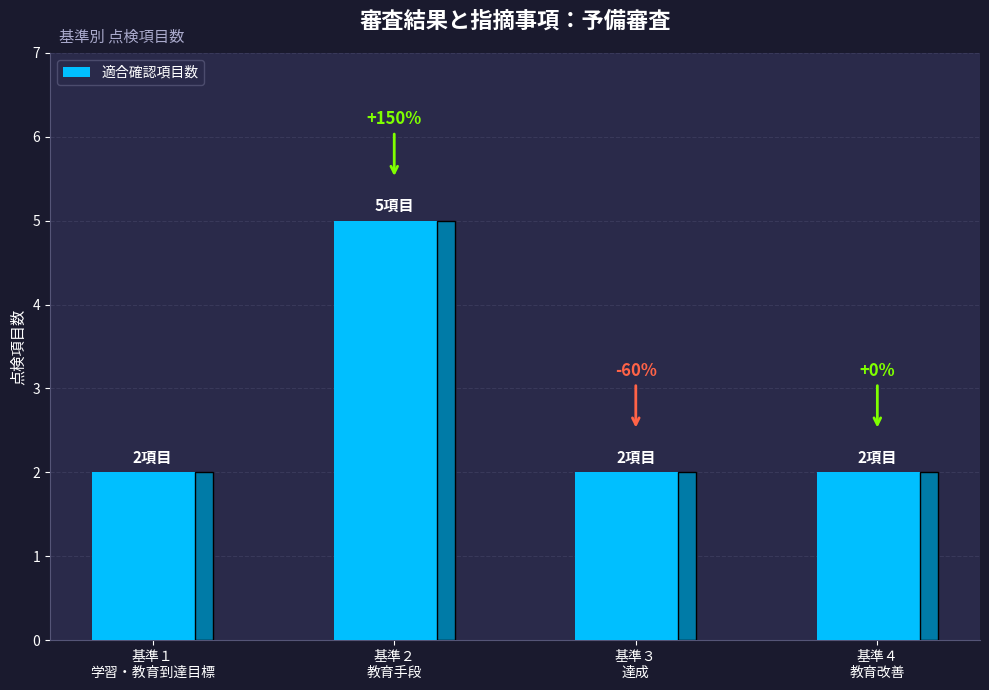

Does the chart contain any negative values?

No